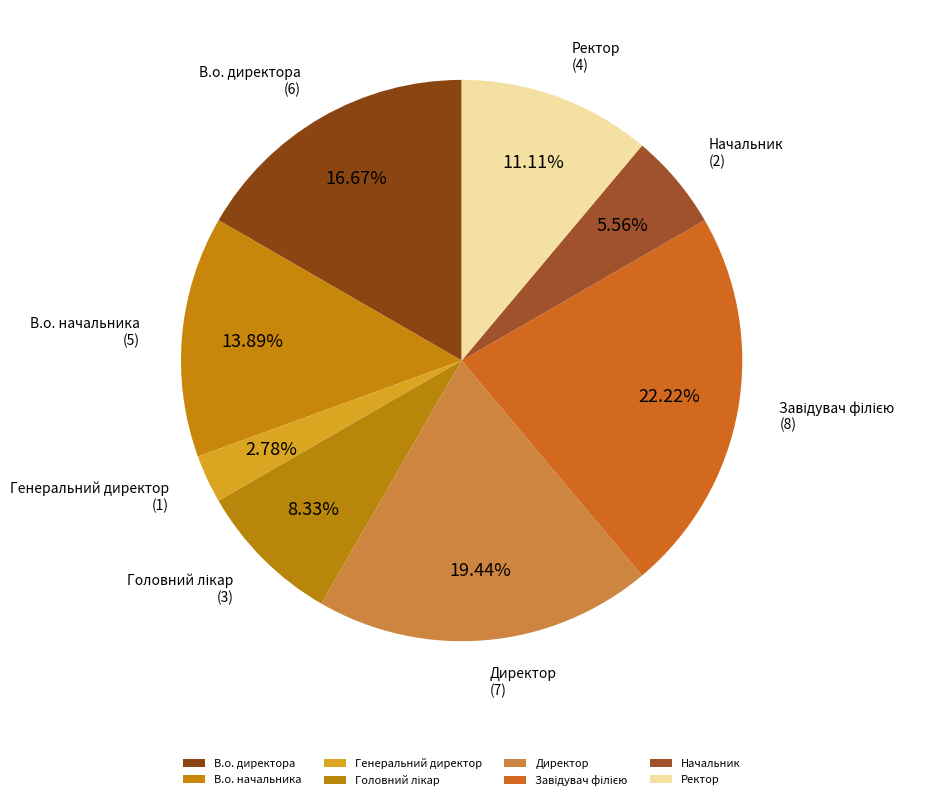

Does any single category account for the majority?

No